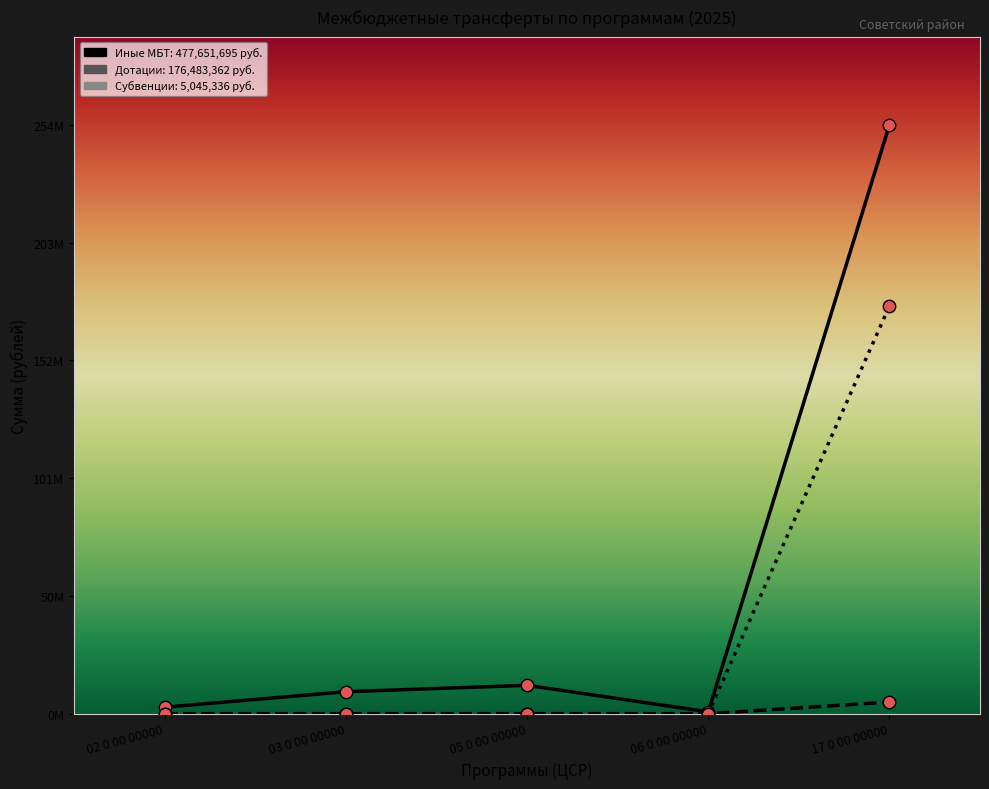

Which series has the largest total across all categories?

Иные межбюджетные трансферты